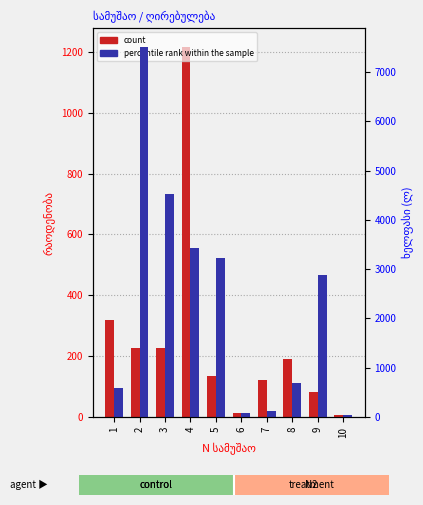

The total_lari series shows 122.1 at 6. True or false?

False